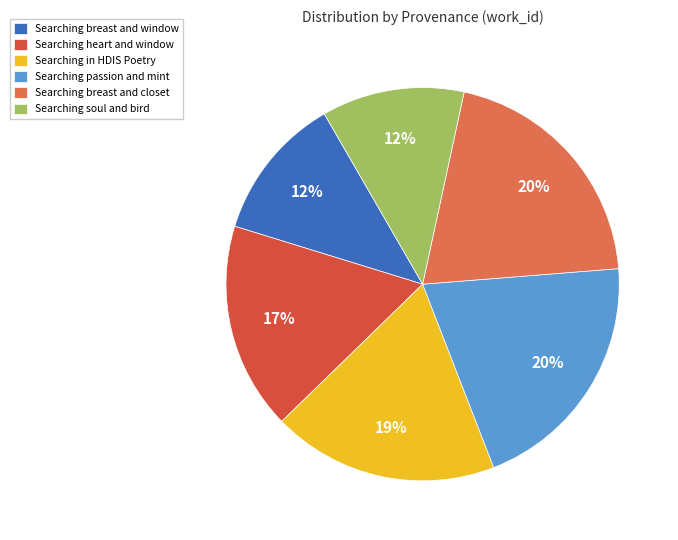

Rank the categories by value from lowest to highest.

Searching soul and bird, Searching breast and window, Searching heart and window, Searching in HDIS Poetry, Searching breast and closet, Searching passion and mint